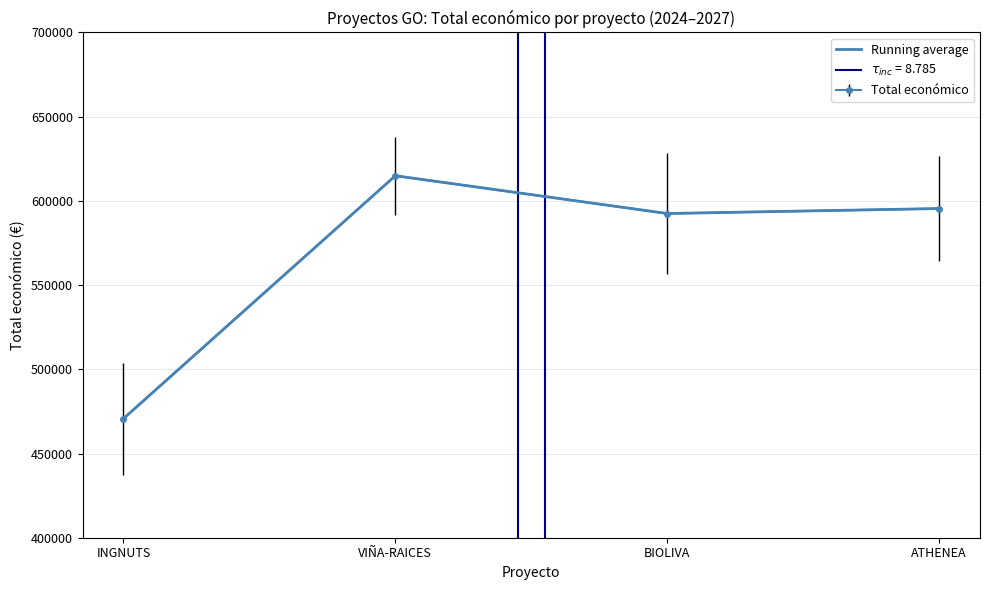

At which category does the data reach its first local valley?

BIOLIVA